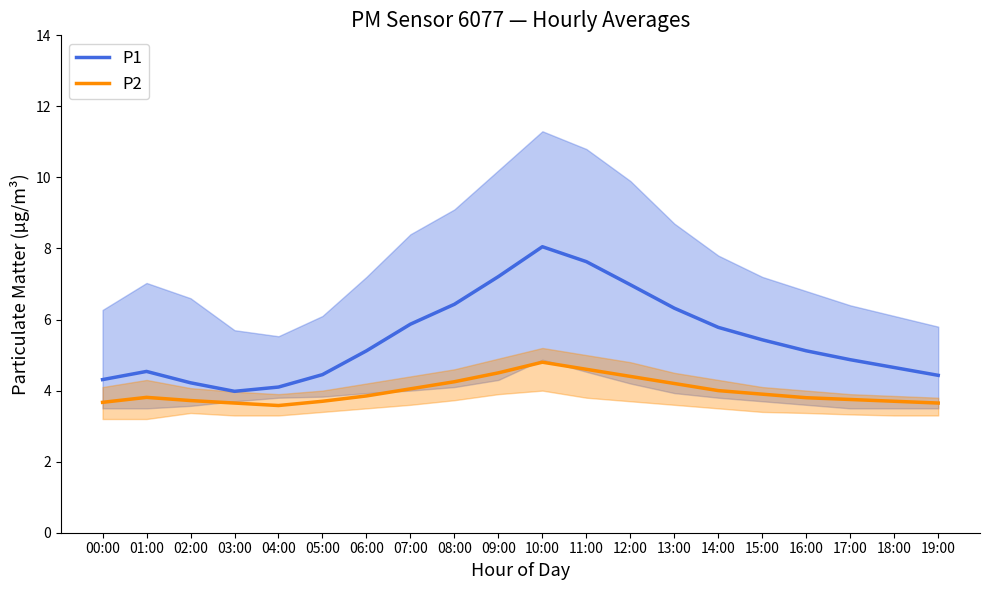

Which has a higher value, 03:00 or 00:00?

00:00